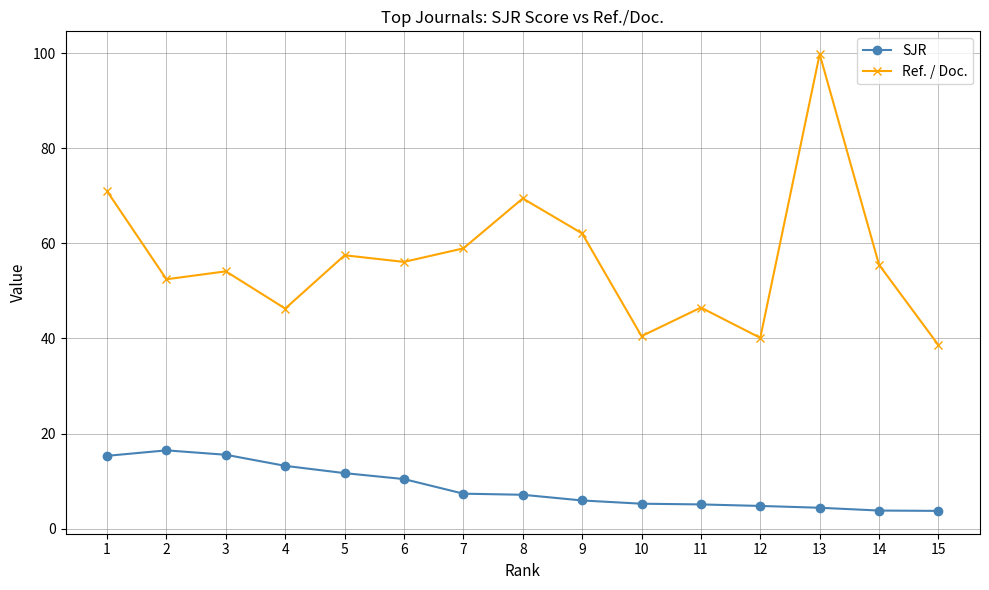

True or false: Ref. / Doc. and SJR intersect in this chart.

False